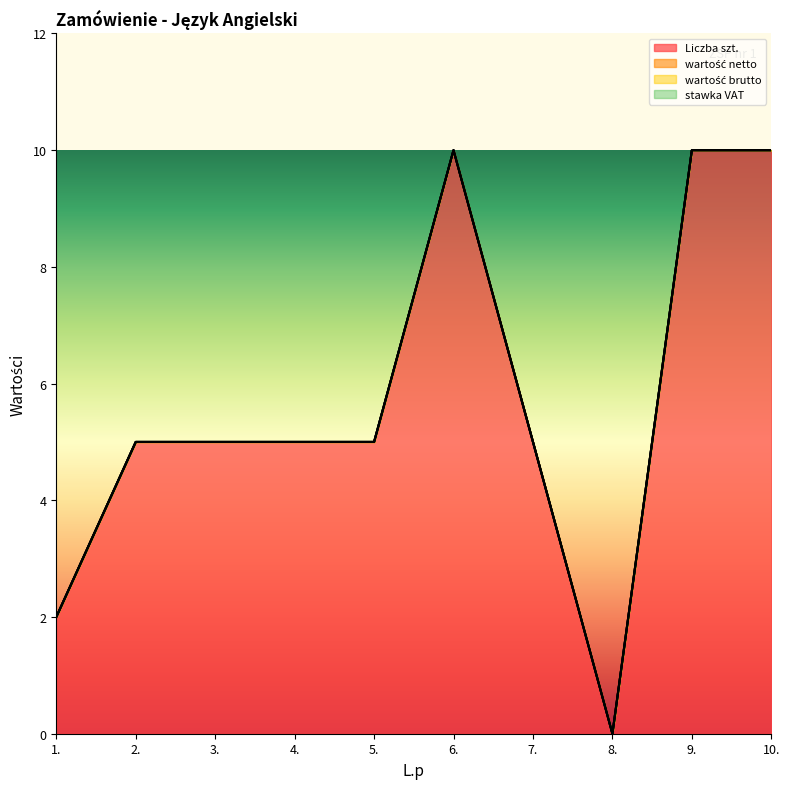

What is the label of the 9th point from the left?

9.